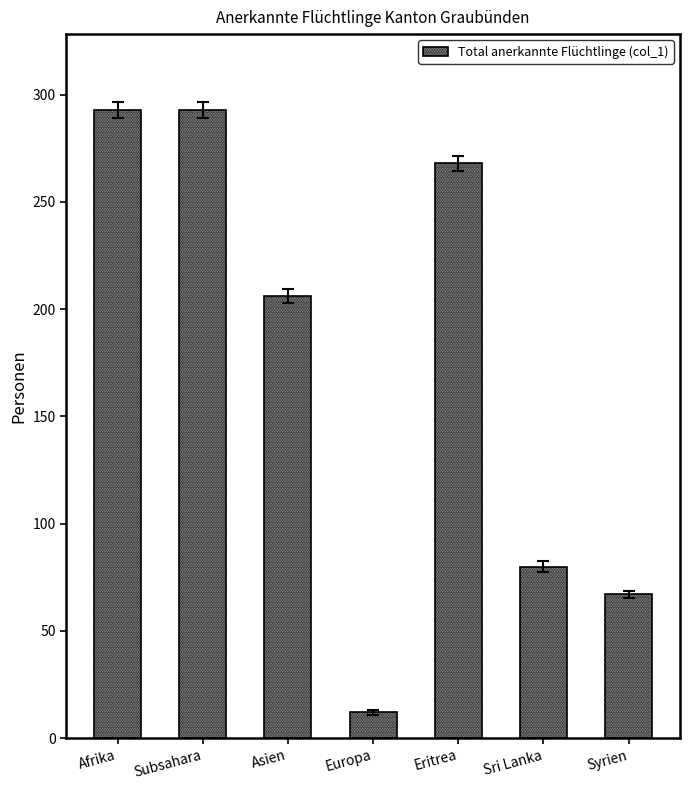

How many bars are there in total?

7